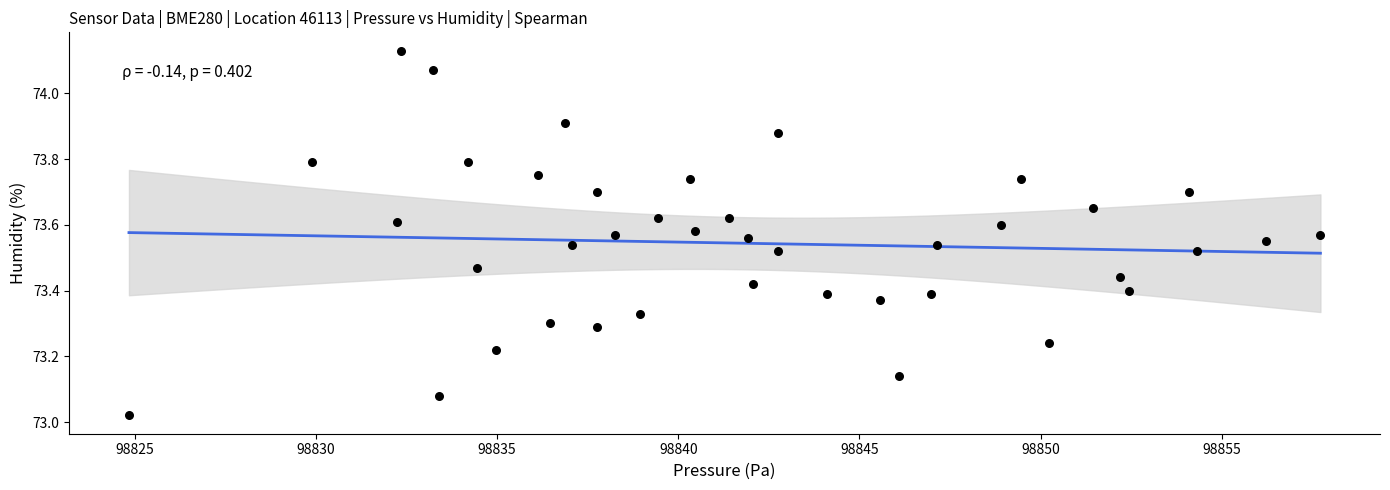

What is the range of X values (max minus min)?

32.9